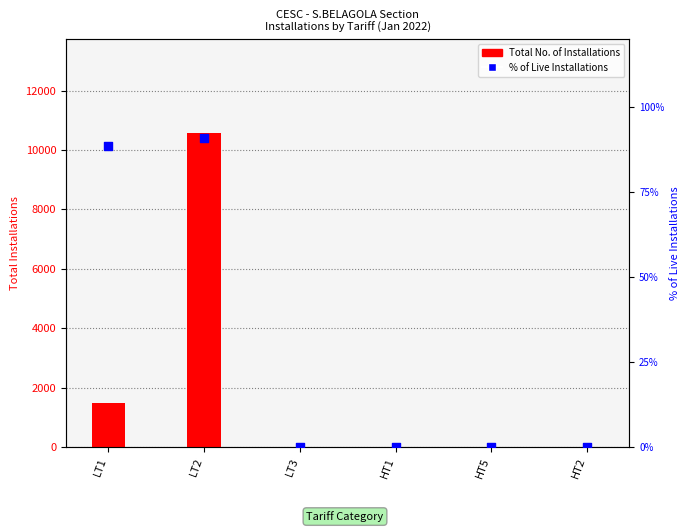

Which series has the largest total across all categories?

Total No. of Installations